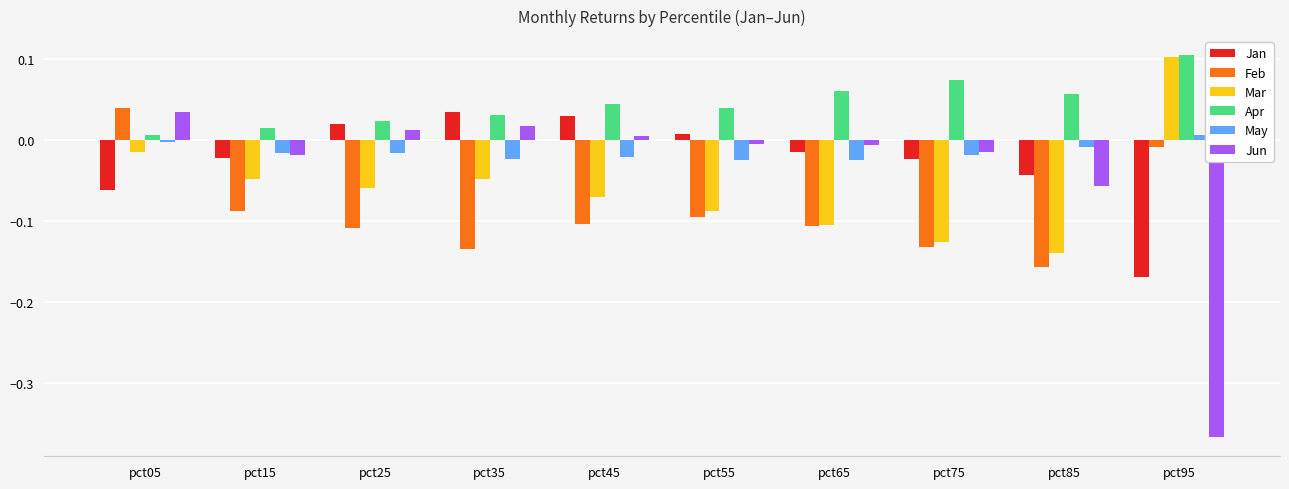

How many series are shown in this chart?

6